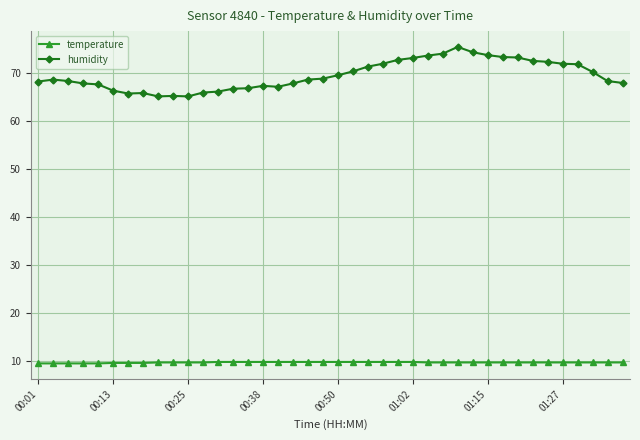

True or false: humidity and temperature intersect in this chart.

False